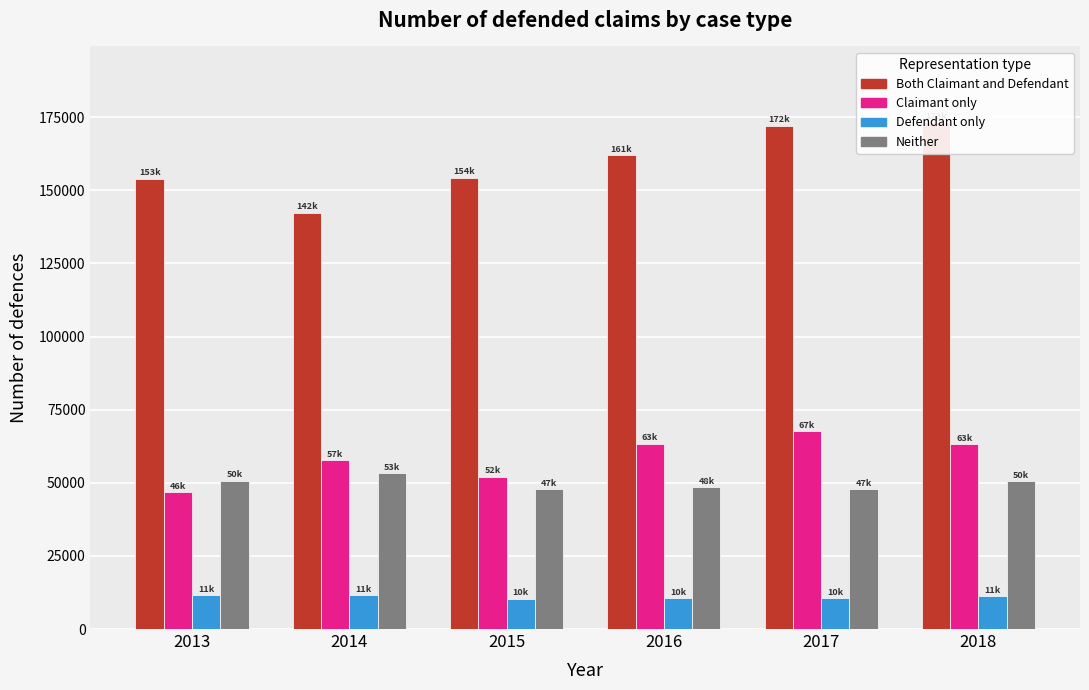

Between 2014 and 2017, which is larger?

2017